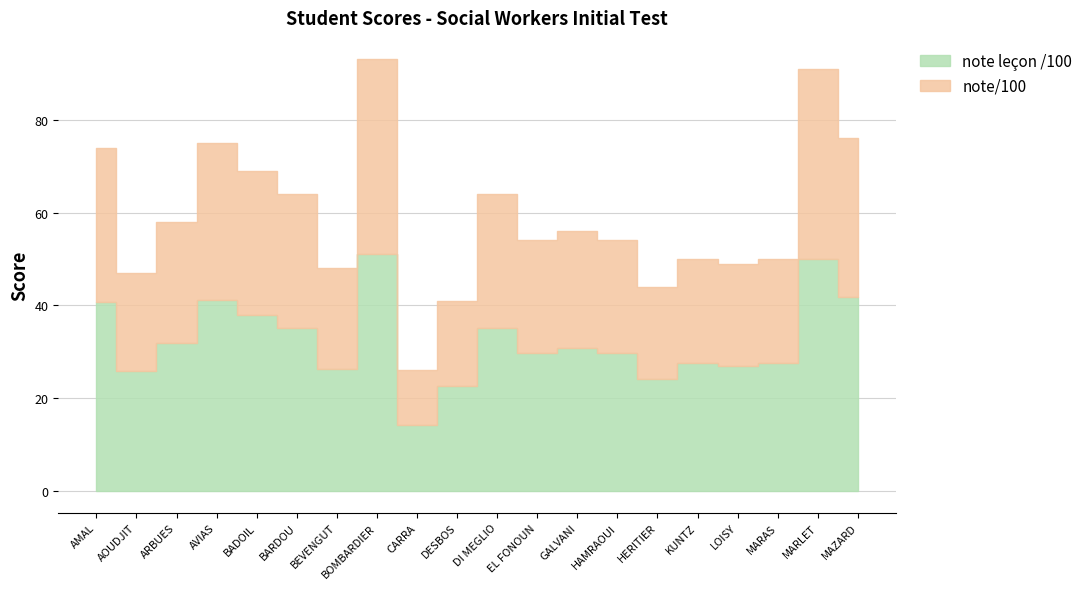

What is the sum of the note/100 values at AMAL and MARLET?

165